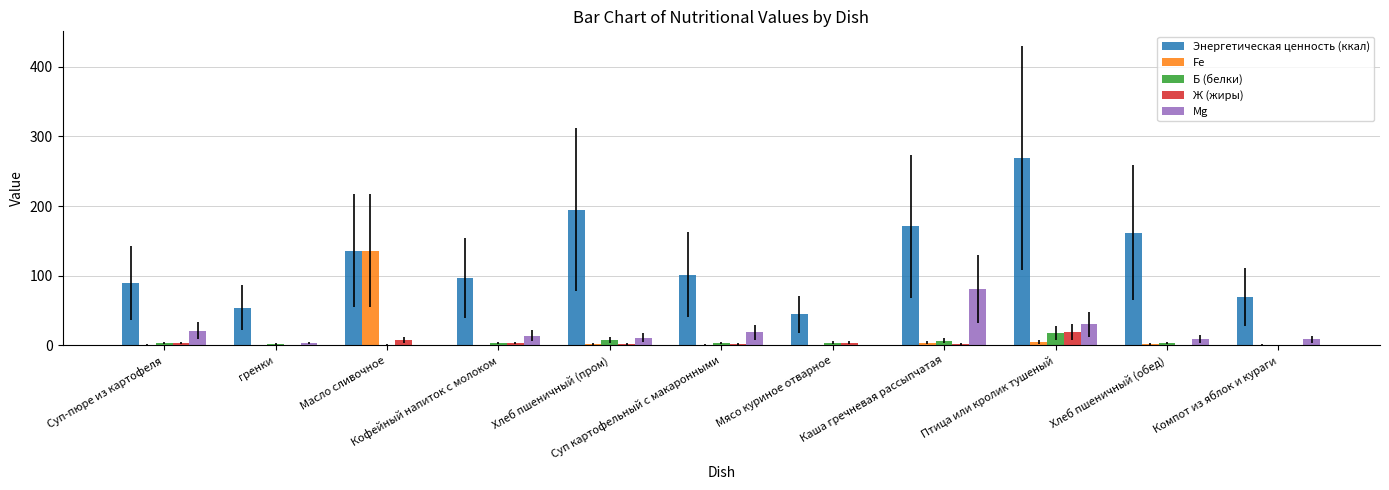

How many groups of bars are there?

11